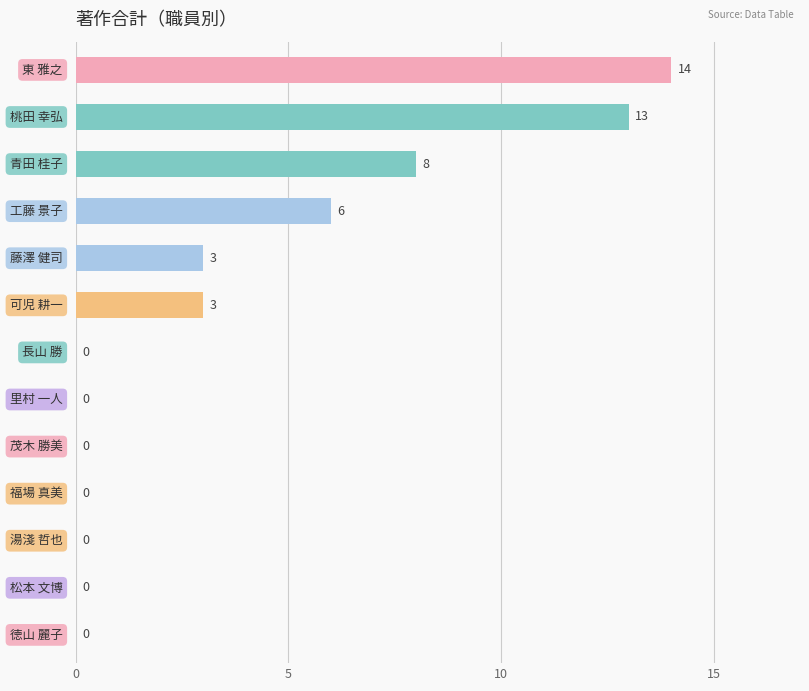

Does the chart contain stacked bars?

No